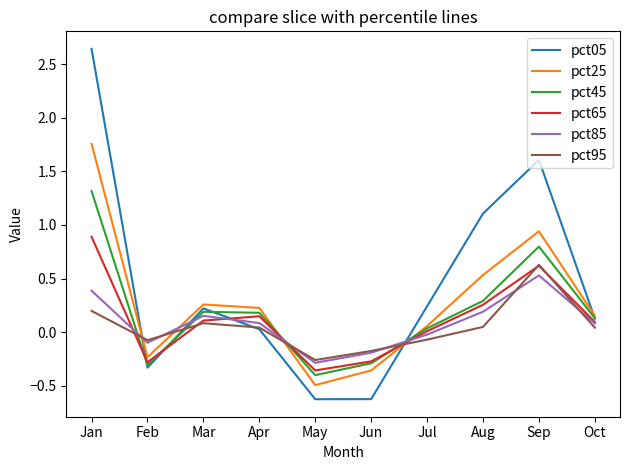

True or false: pct05 has more than 0 points higher than both neighbors.

True